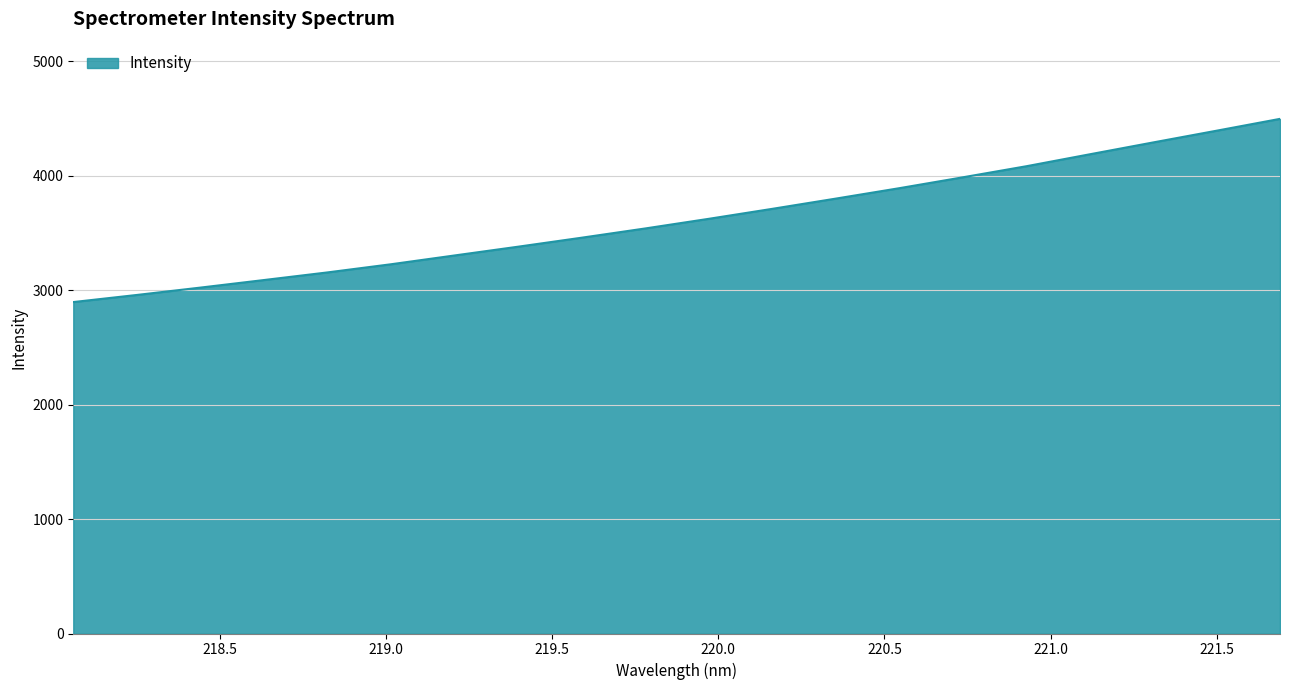

What is the greatest value displayed?

4494.7